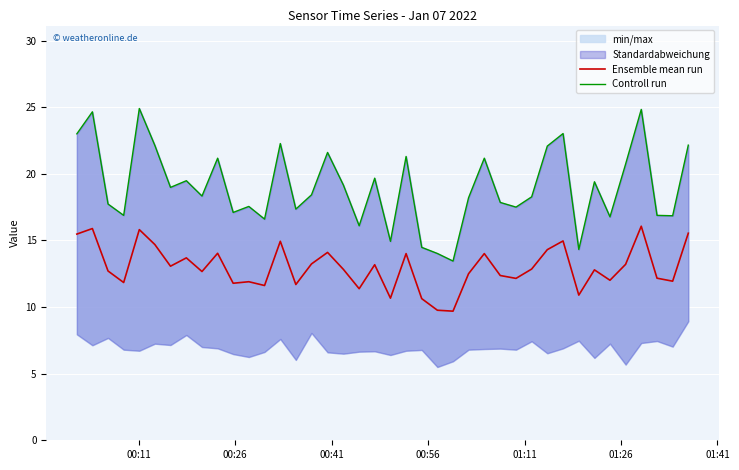

Reading right to left, extract all data points from this chart.

Ensemble mean run: 15.5	11.9	12.2	16.1	13.2	12.0	12.8	10.9	15.0	14.3	12.8	12.2	12.4	14.0	12.5	9.7	9.8	10.6	14.0	10.7	13.2	11.4	12.8	14.1	13.2	11.7	14.9	11.6	11.9	11.8	14.0	12.7	13.7	13.1	14.7	15.8	11.8	12.7	15.9	15.5
Controll run: 22.1	16.9	16.9	24.8	20.7	16.8	19.4	14.3	23.0	22.1	18.3	17.5	17.9	21.2	18.2	13.4	14.0	14.5	21.3	14.9	19.7	16.1	19.1	21.6	18.4	17.4	22.3	16.6	17.6	17.1	21.2	18.3	19.5	19.0	22.1	24.9	16.9	17.7	24.6	23.0